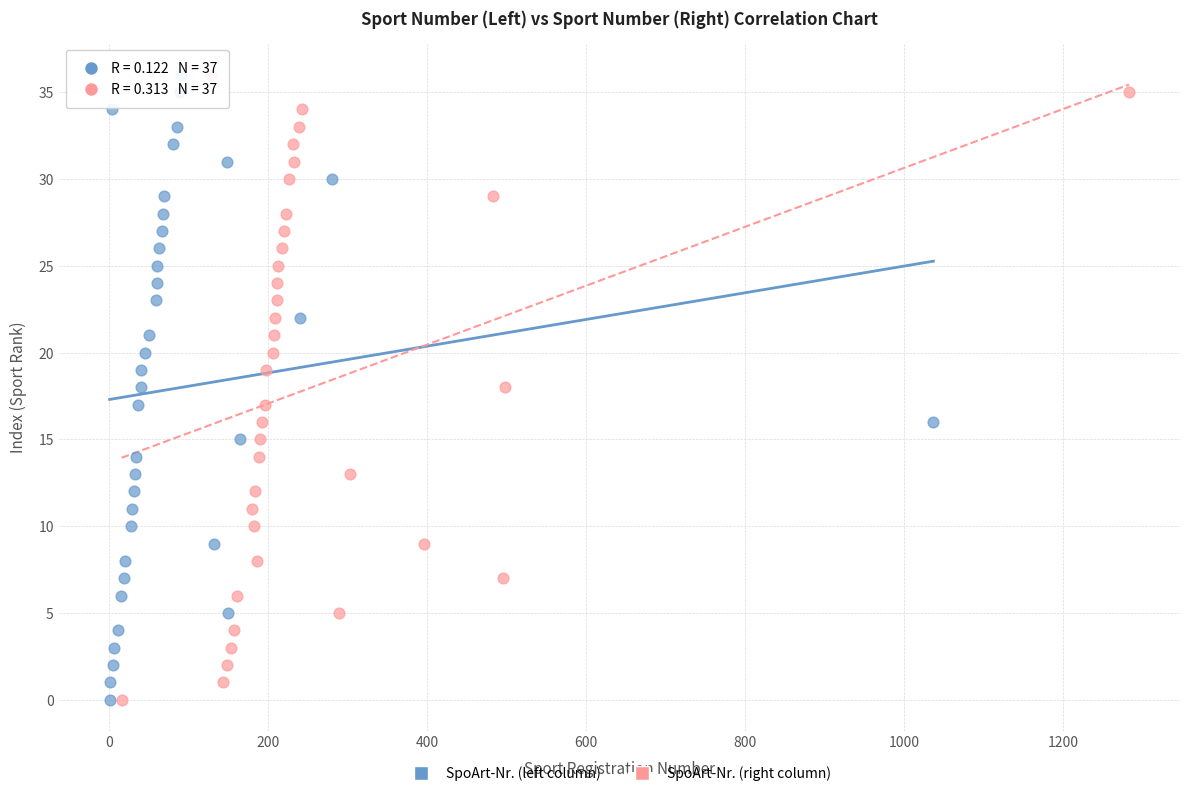

What are all the series names shown in the legend?

SpoArt-Nr. (left column), SpoArt-Nr. (right column)